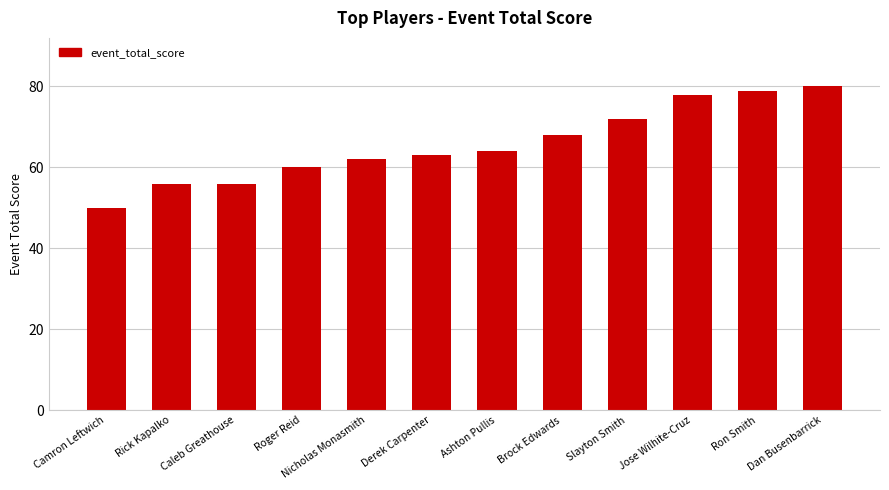

What is the sum of the values at Jose Wilhite-Cruz and Ron Smith?

157